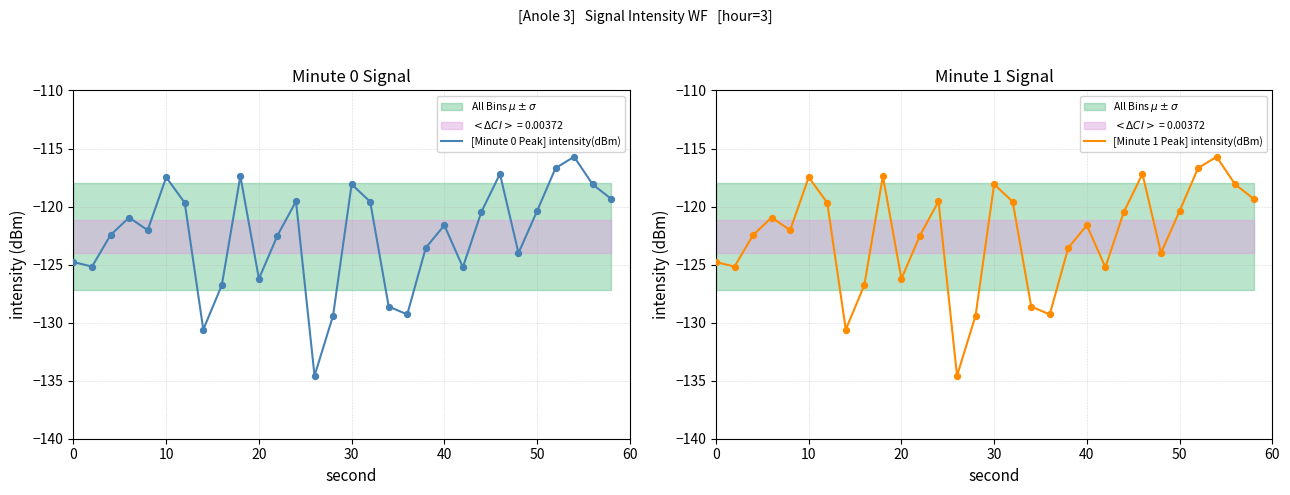

Which series contains the highest Y value?

[Minute 0 Peak] intensity(dBm)